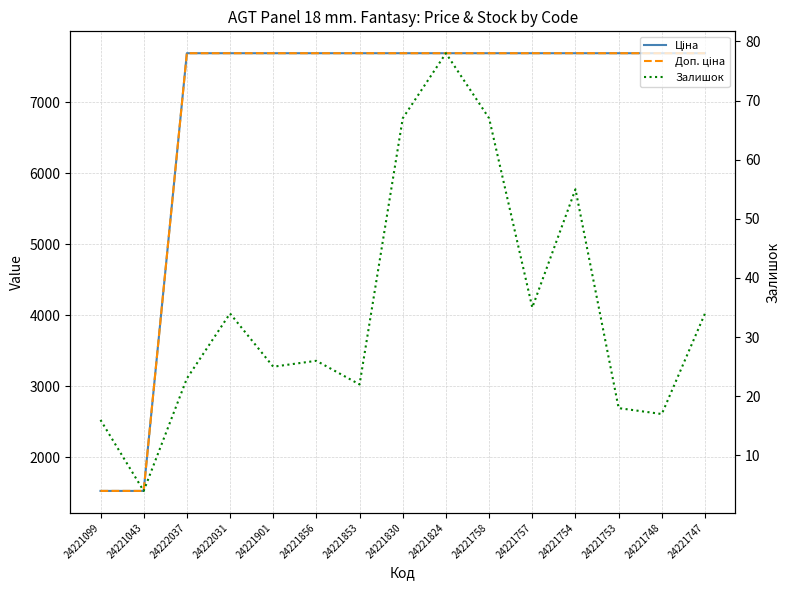

True or false: Ціна and Залишок intersect in this chart.

False